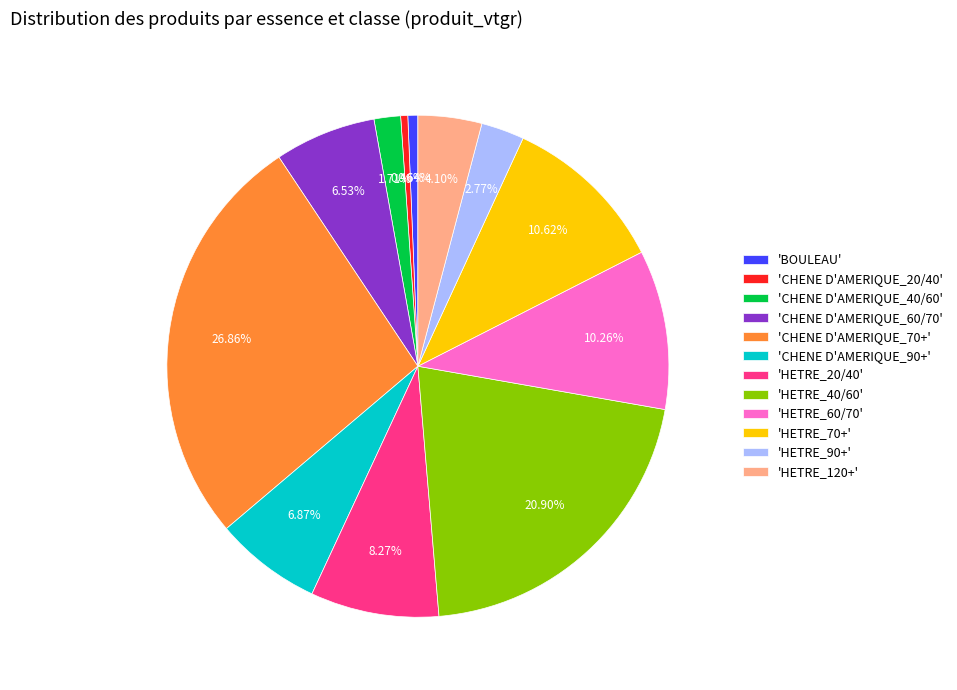

Is there a majority slice in this chart?

No